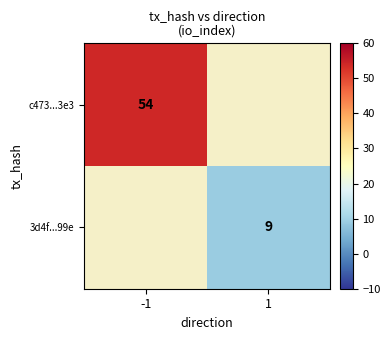

The c473...3e3 series shows 82 at -1. True or false?

False